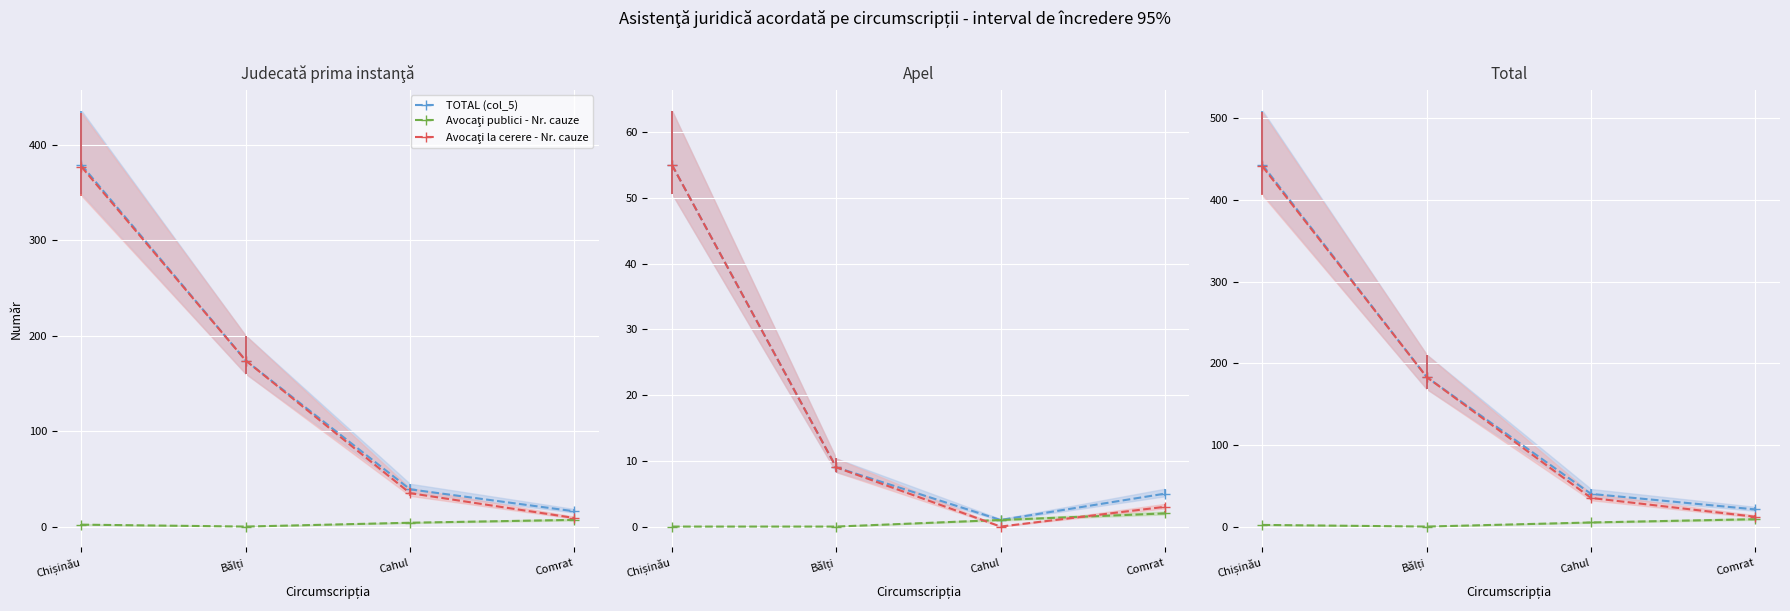

What is the sum of all Avocaţi la cerere - Nr. cauze (col_14) values?

671